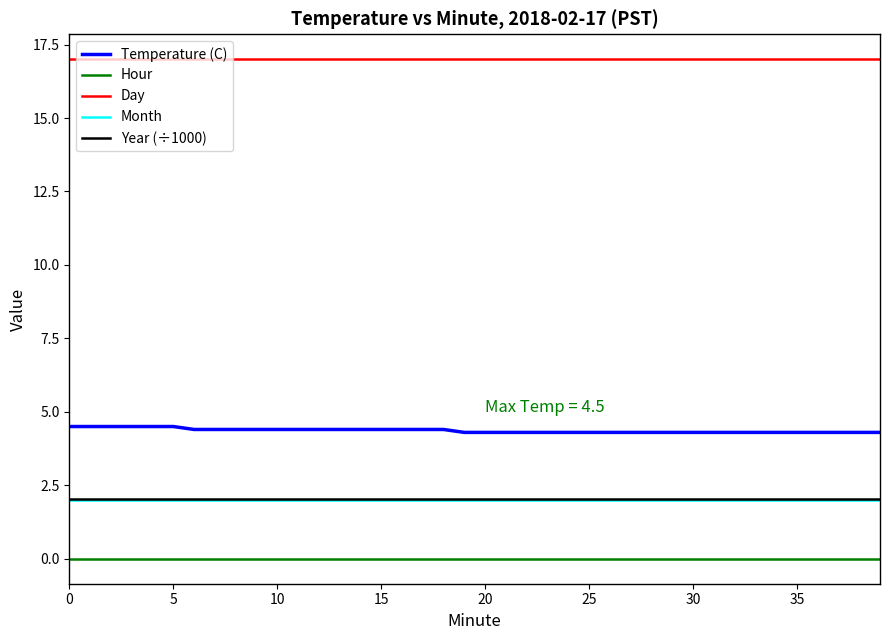

True or false: Temperature (C) and Month cross at least once.

False